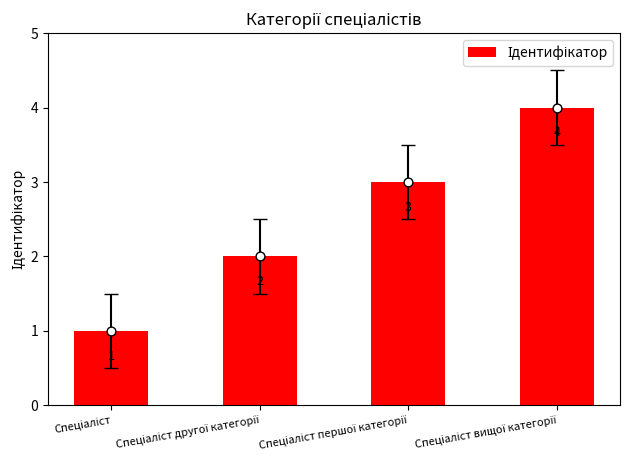

What is the change in value from Спеціаліст першої категорії to Спеціаліст вищої категорії?

+1